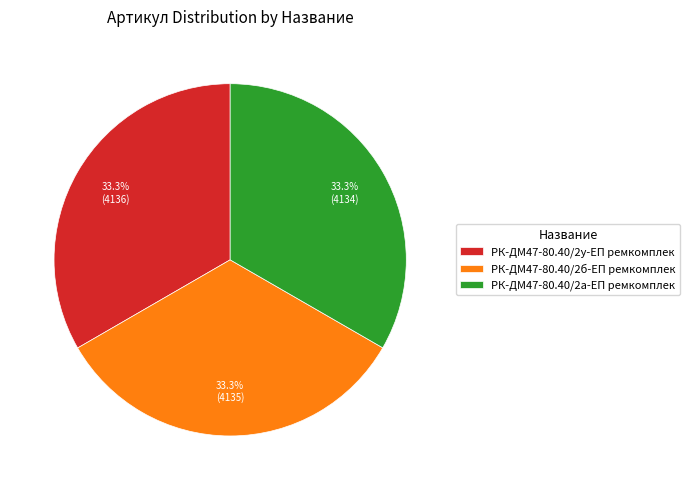

Count the number of slices in the pie.

3